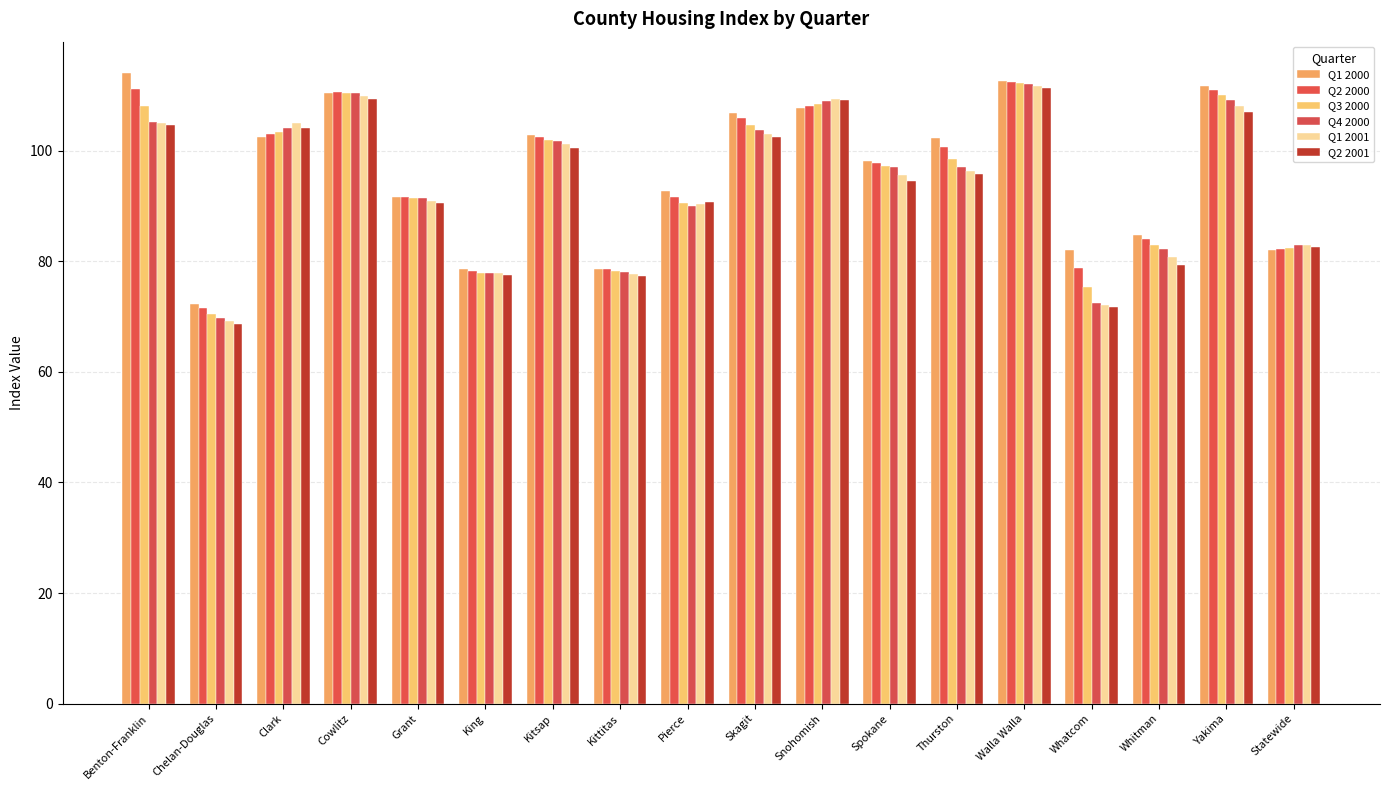

How many groups of bars are there?

18